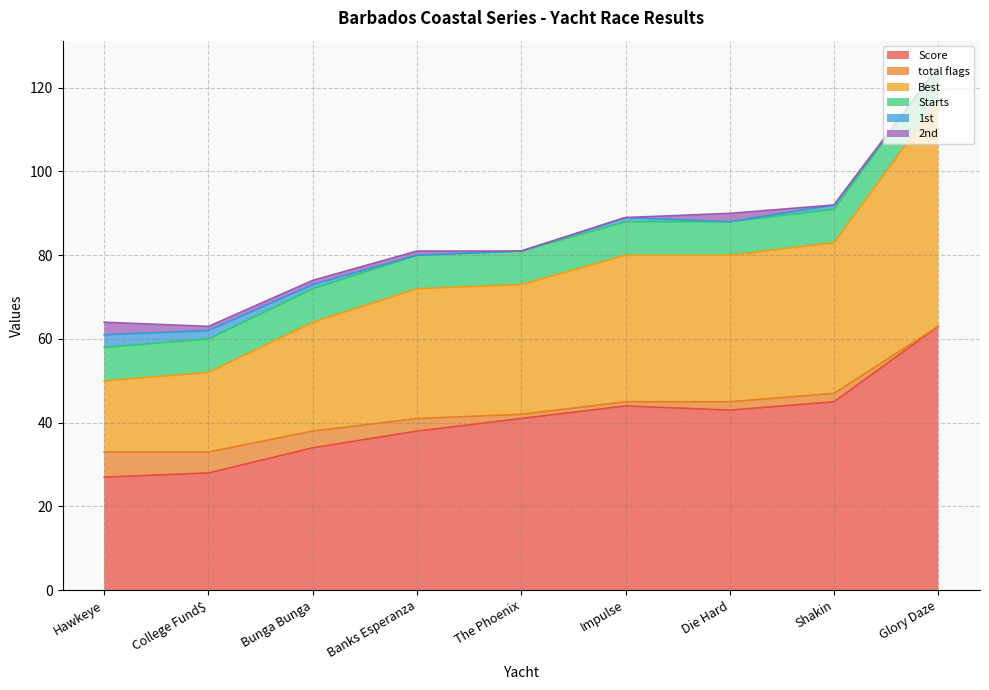

What is the total value across all series at Banks Esperanza?

81